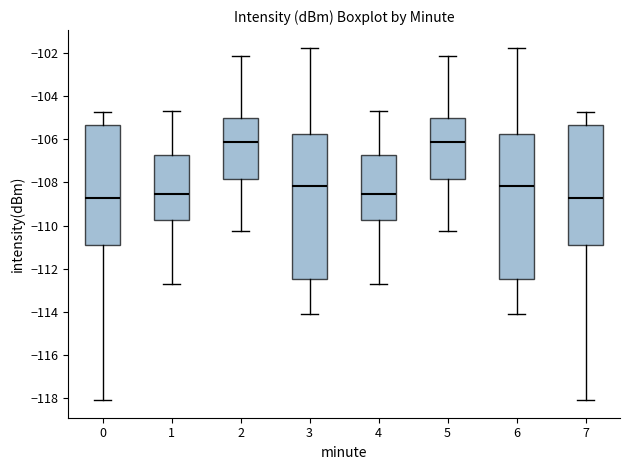

Reading left to right, transcribe this box plot: for each box, give where its median line is, the range the box spans, and where its two whiskers end, as read against the y-axis. The values are not printed on the chart, so give them approximately, as read against the axis.

0: median -108.8, box -110.8 to -105.4, whiskers -118.0 to -104.8
1: median -108.6, box -109.8 to -106.8, whiskers -112.8 to -104.6
2: median -106.2, box -107.8 to -105.0, whiskers -110.2 to -102.2
3: median -108.2, box -112.4 to -105.8, whiskers -114.0 to -101.8
4: median -108.6, box -109.8 to -106.8, whiskers -112.8 to -104.6
5: median -106.2, box -107.8 to -105.0, whiskers -110.2 to -102.2
6: median -108.2, box -112.4 to -105.8, whiskers -114.0 to -101.8
7: median -108.8, box -110.8 to -105.4, whiskers -118.0 to -104.8